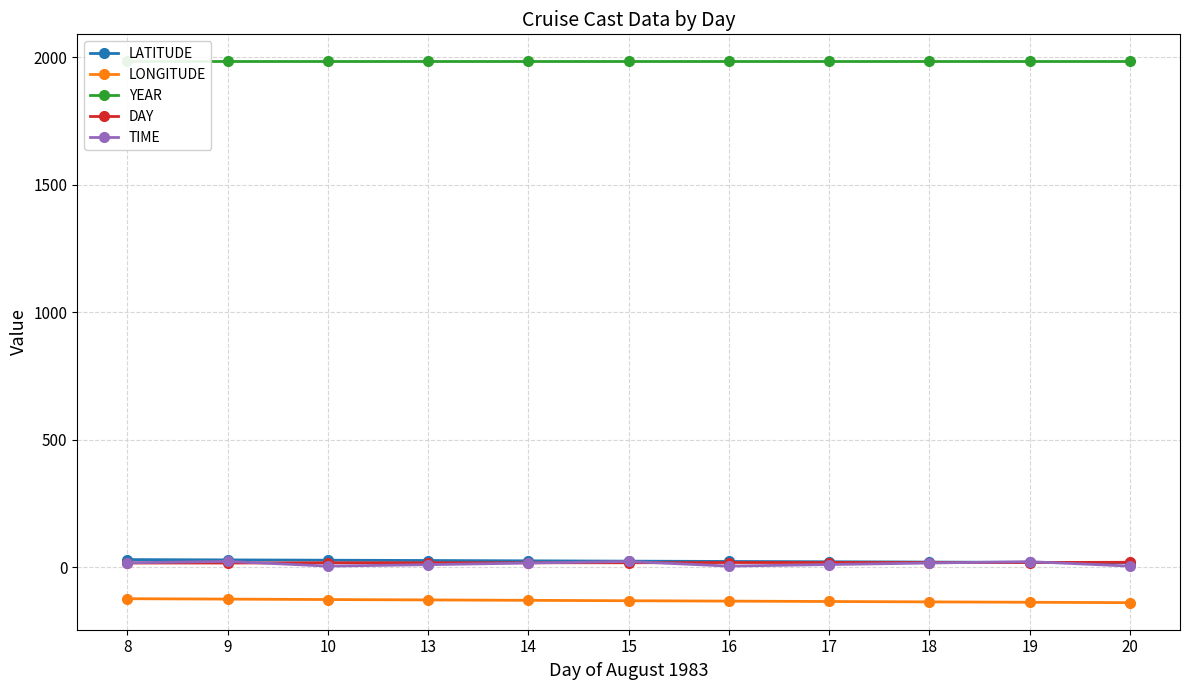

How many lines are shown in the chart?

5